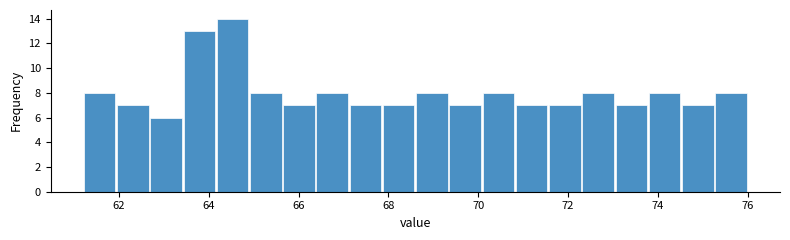

Around what value on the x-axis is the tallest bar? Give the approximate position of its centre, as read against the axis.

64.6